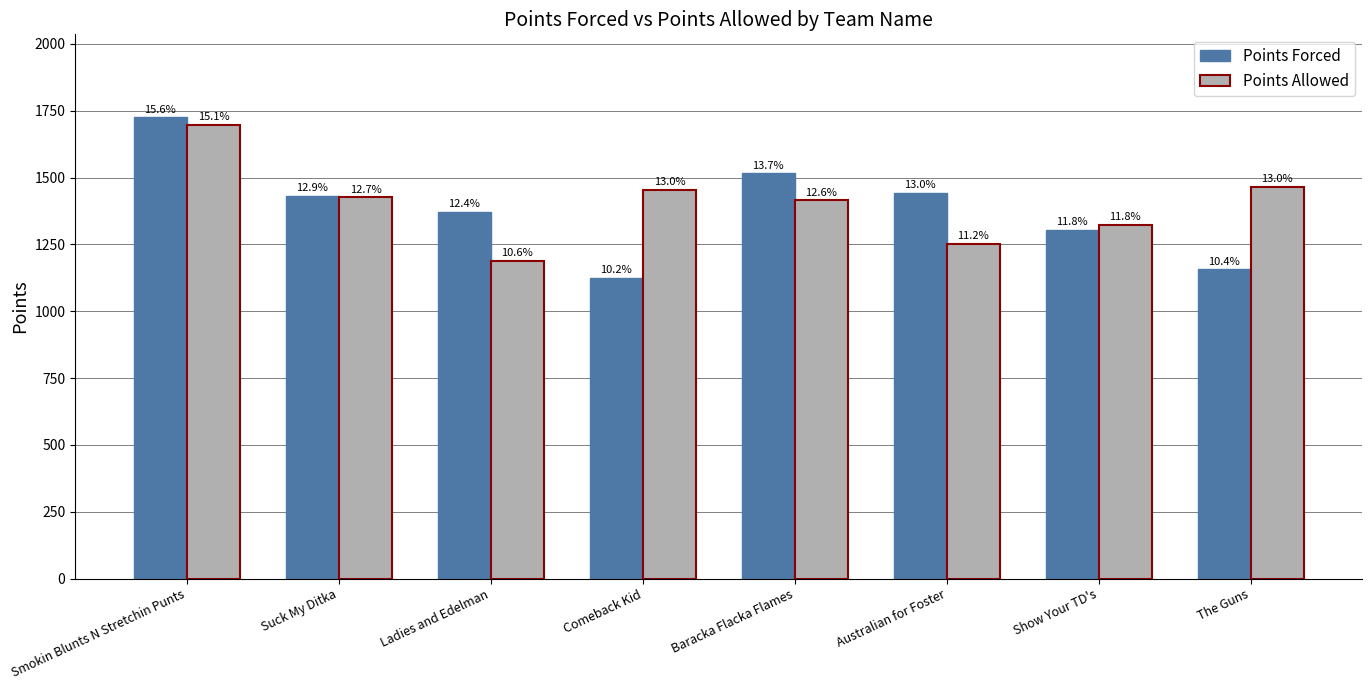

What is the total value across all series at Ladies and Edelman?

2560.5